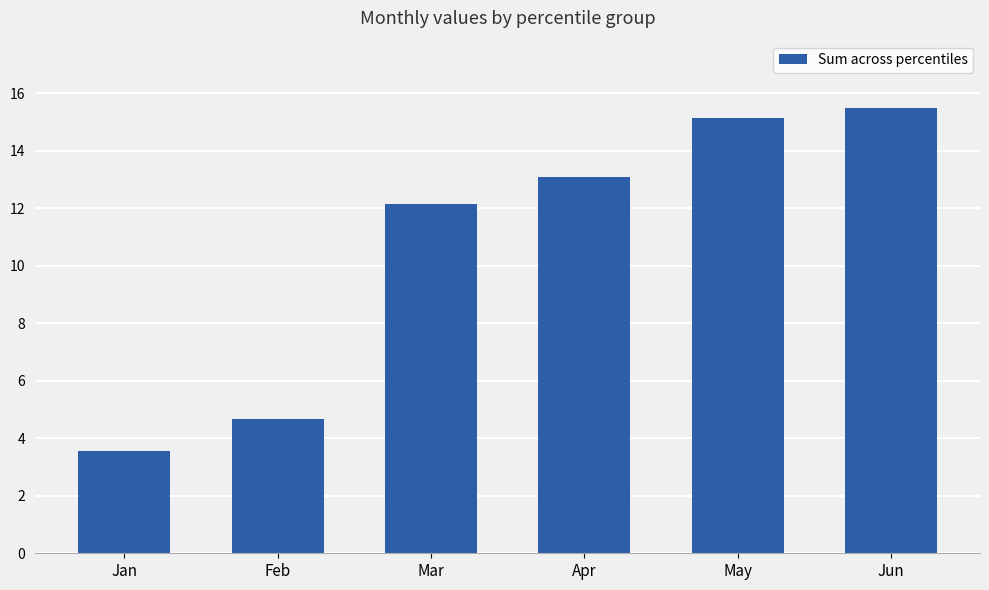

List the labels in order of value, smallest first.

Jan, Feb, Mar, Apr, May, Jun